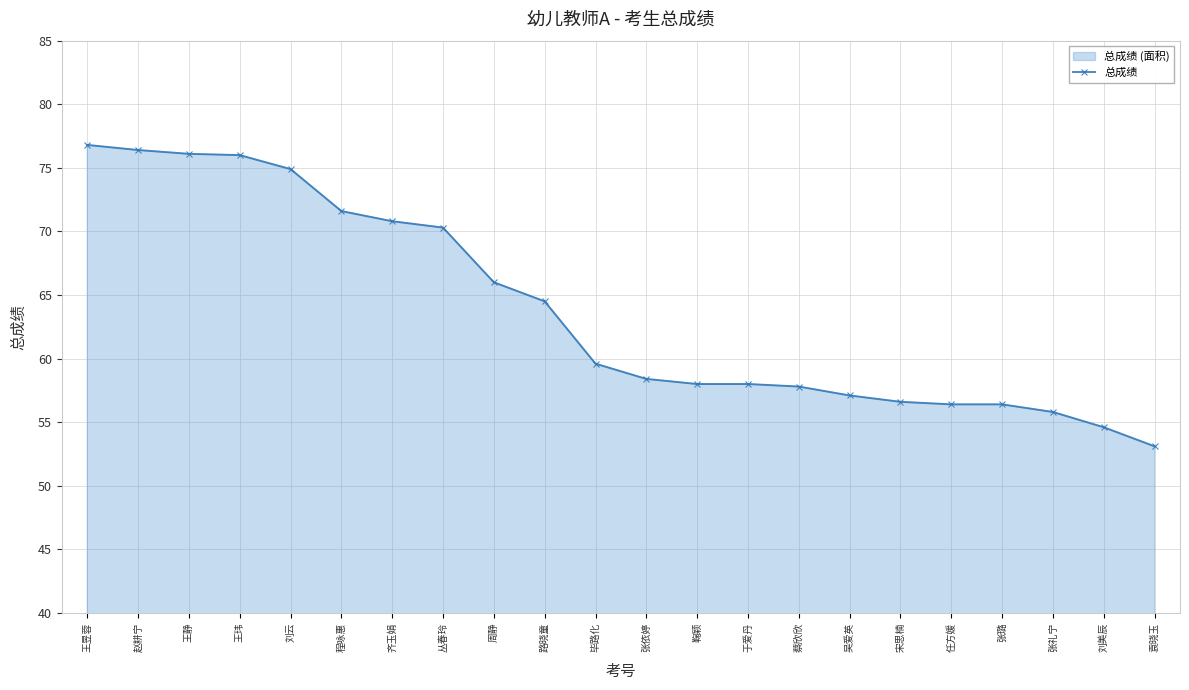

The value at 宋思楠 is 36.1. True or false?

False